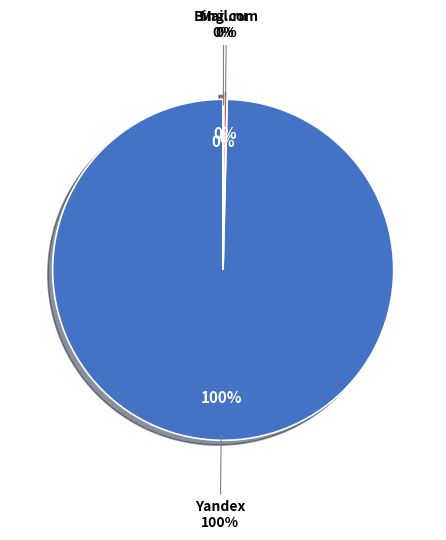

The Mail.ru slice represents 0% of the pie. True or false?

True